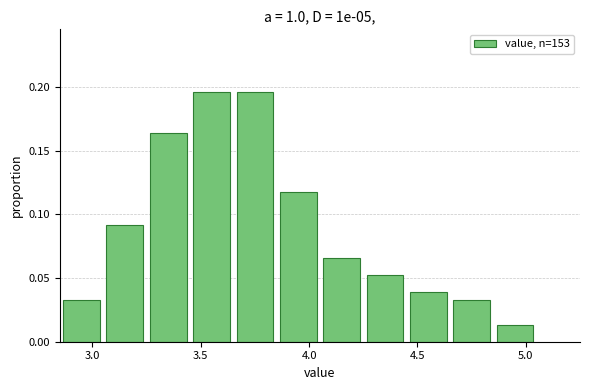

Reading left to right, transcribe this chart: for each bar, give the range it covers on the x-axis and its height. The values are not printed on the chart, so give them approximately, as read against the axis.

2.85 to 3.05: 0.035
3.05 to 3.25: 0.090
3.25 to 3.45: 0.165
3.45 to 3.65: 0.195
3.65 to 3.85: 0.195
3.85 to 4.05: 0.120
4.05 to 4.25: 0.065
4.25 to 4.45: 0.050
4.45 to 4.65: 0.040
4.65 to 4.85: 0.035
4.85 to 5.05: 0.015